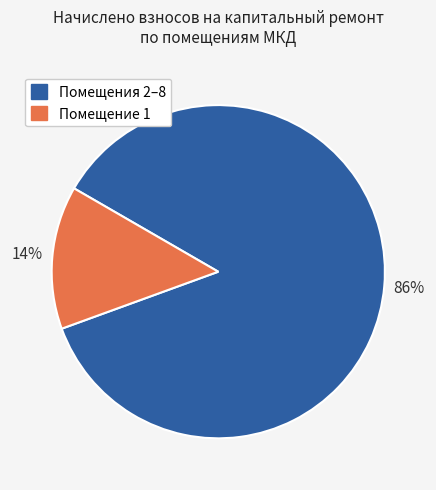

To the nearest percent, what is the difference between the largest and smallest slice percentages?

72%